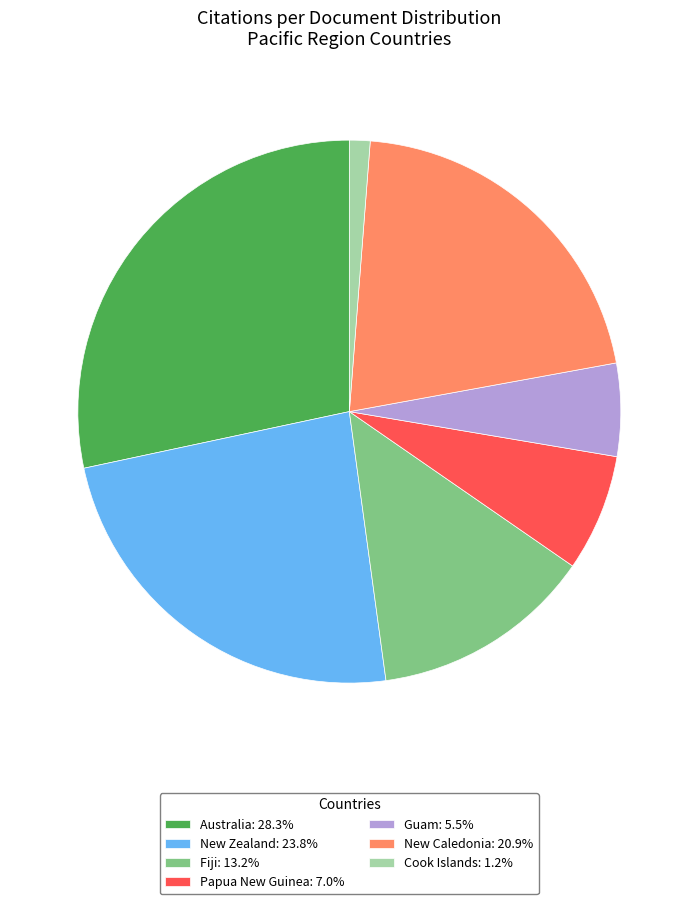

Is the sum of Guam: 5.5% and Cook Islands: 1.2% greater than half?

No